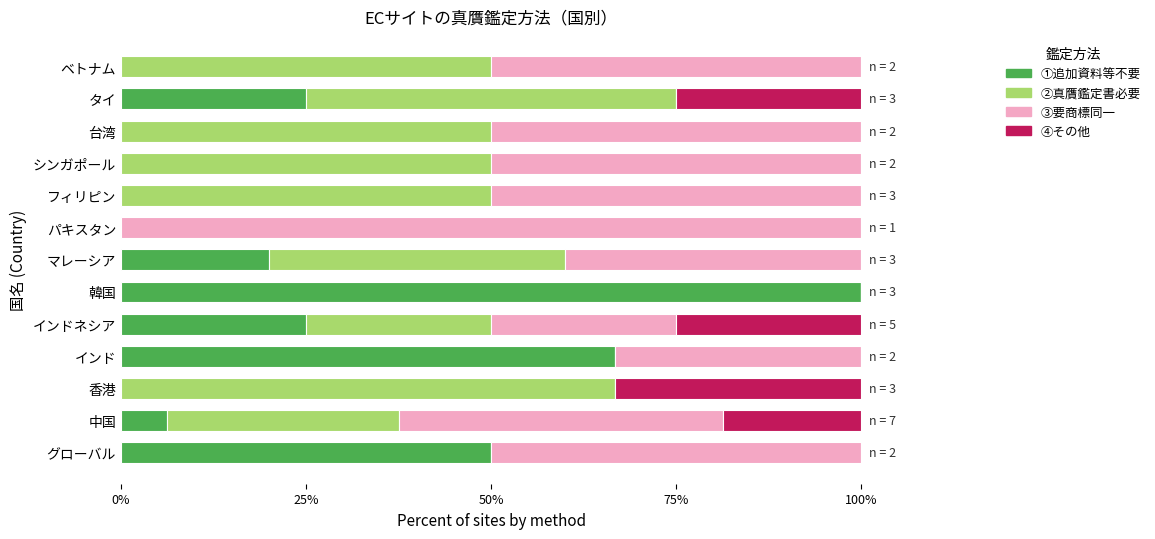

True or false: ①追加資料等不要 has a value of 0.0 at 香港.

True